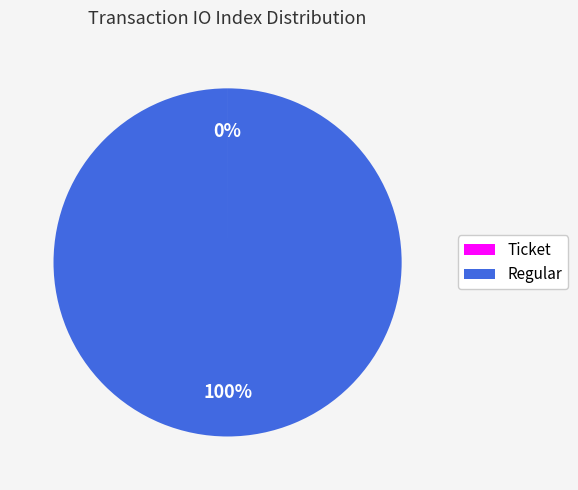

Which slice is the largest?

Regular